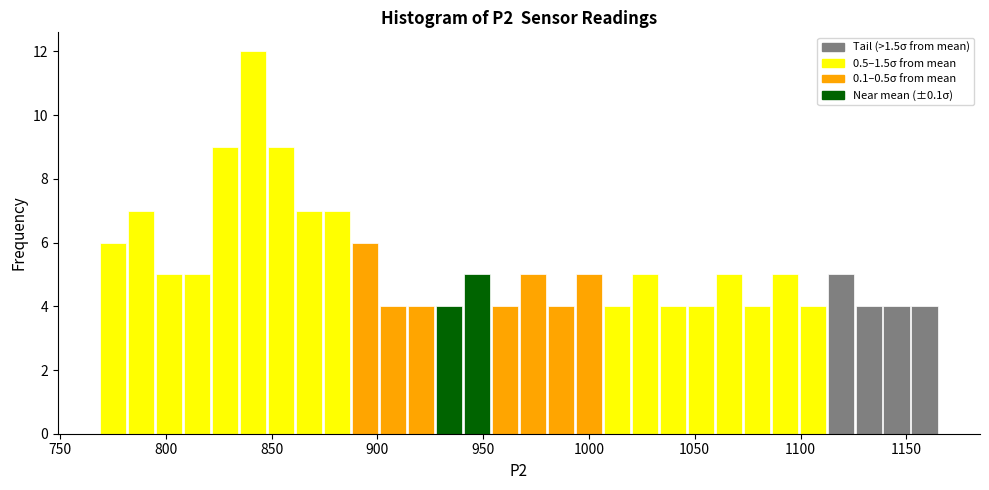

Around what value on the x-axis is the tallest bar? Give the approximate position of its centre, as read against the axis.

840